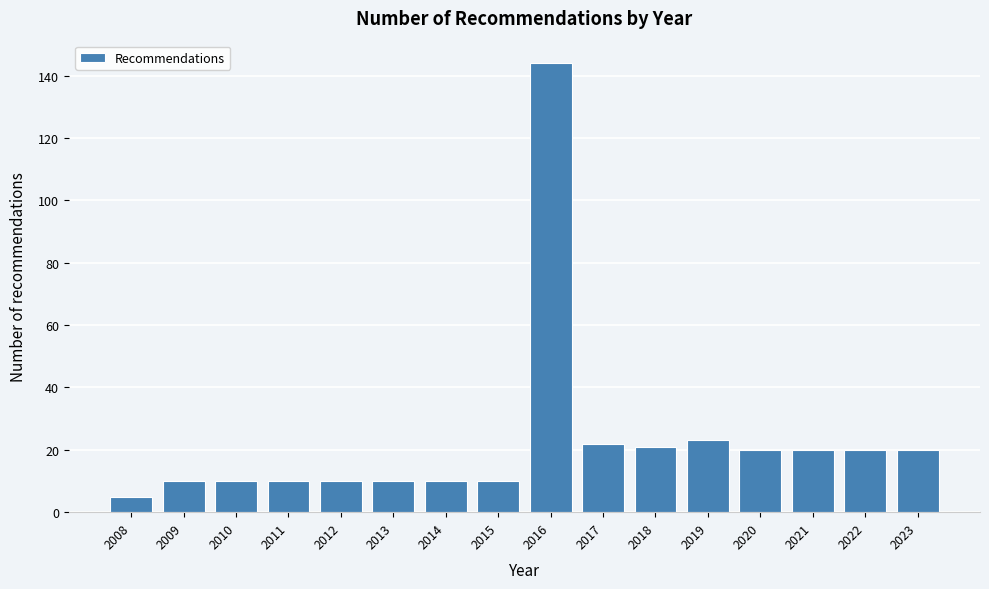

Reading left to right, extract all data points from this chart.

5	10	10	10	10	10	10	10	144	22	21	23	20	20	20	20